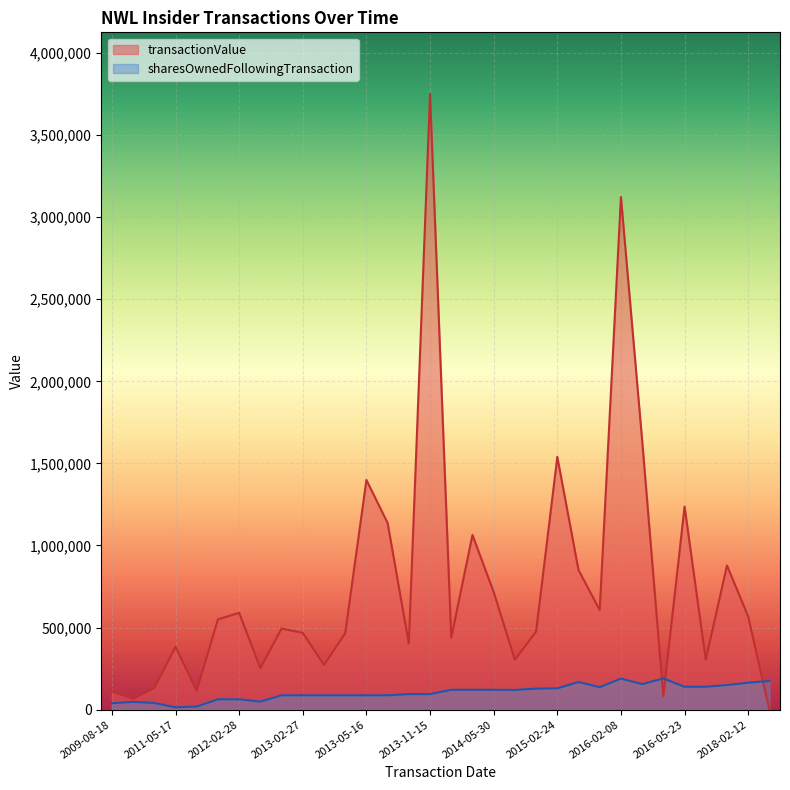

What is the label of the 1st point from the left?

2009-08-18